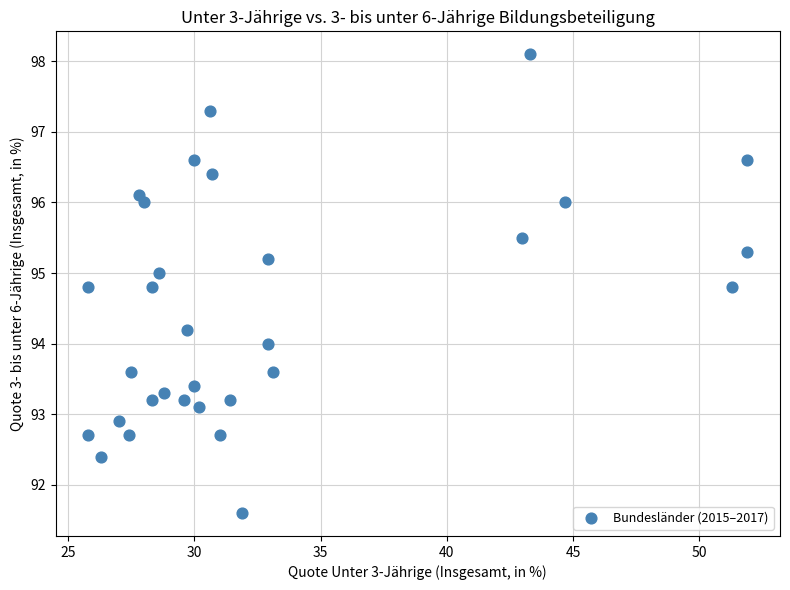

What is the range of Y values (max minus min)?

6.5